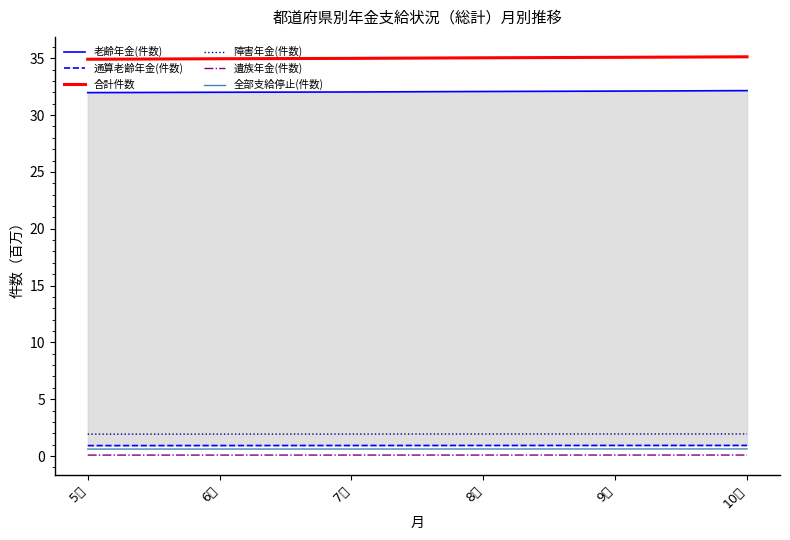

At which label does 合計件数 first exceed 35?

8月